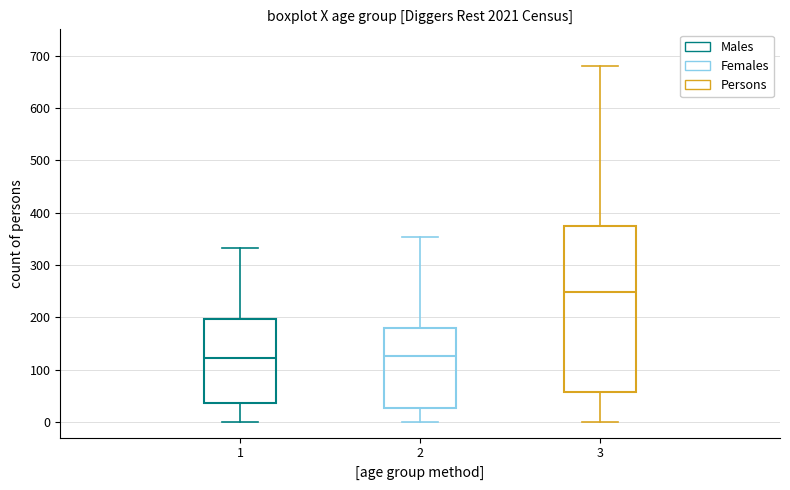

Which box is the tallest, from its lower edge to its upper edge?

3